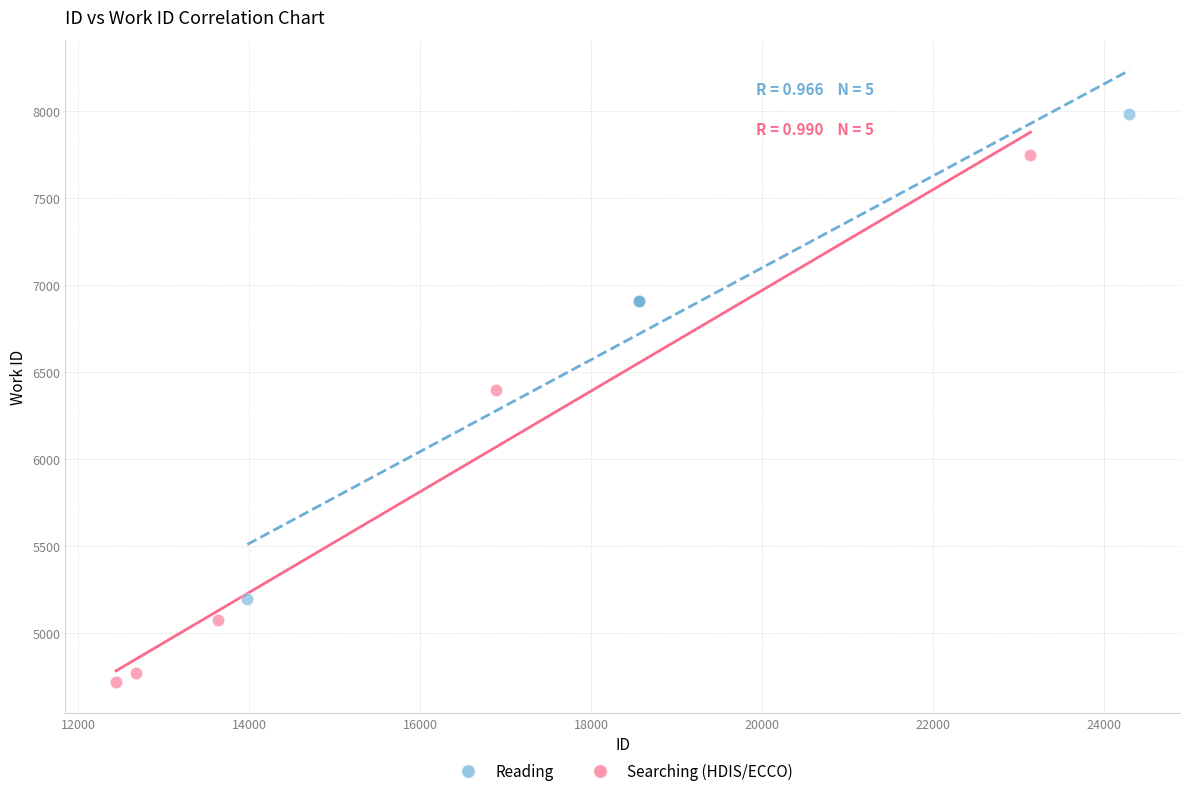

Which series contains the lowest Y value?

Searching (HDIS/ECCO)